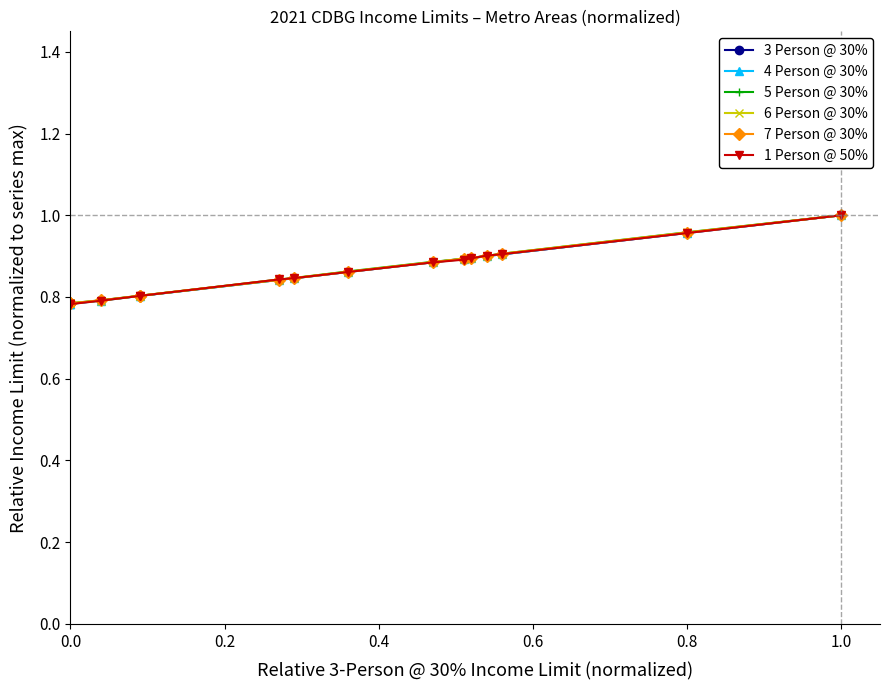

What are all the series names shown in the legend?

3 Person @ 30%, 4 Person @ 30%, 5 Person @ 30%, 6 Person @ 30%, 7 Person @ 30%, 1 Person @ 50%